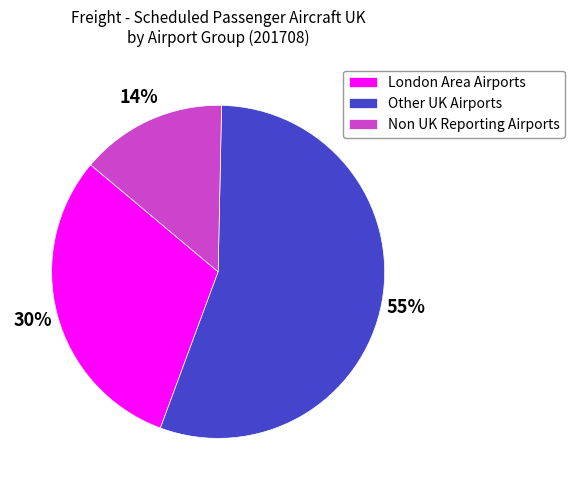

What percentage is the London Area Airports slice, to the nearest percent?

30%